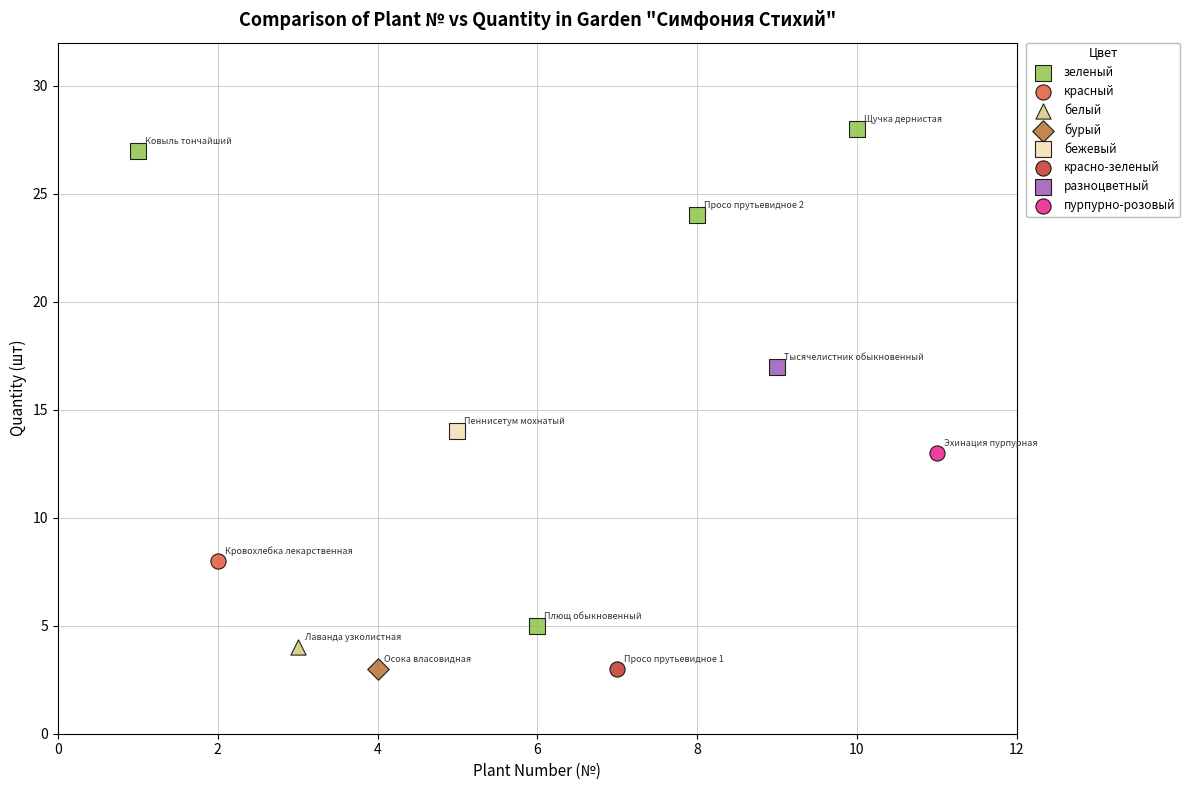

What are all the series names shown in the legend?

зеленый, красный, белый, бурый, бежевый, красно-зеленый, разноцветный, пурпурно-розовый